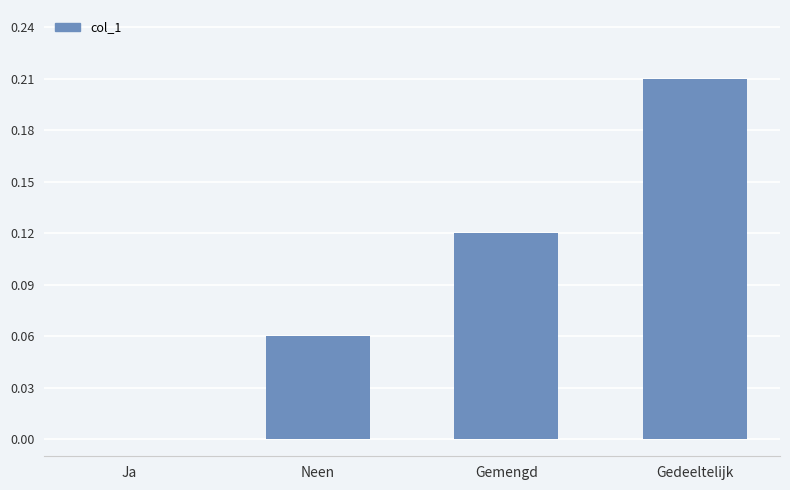

What is the sum of all values?

0.4